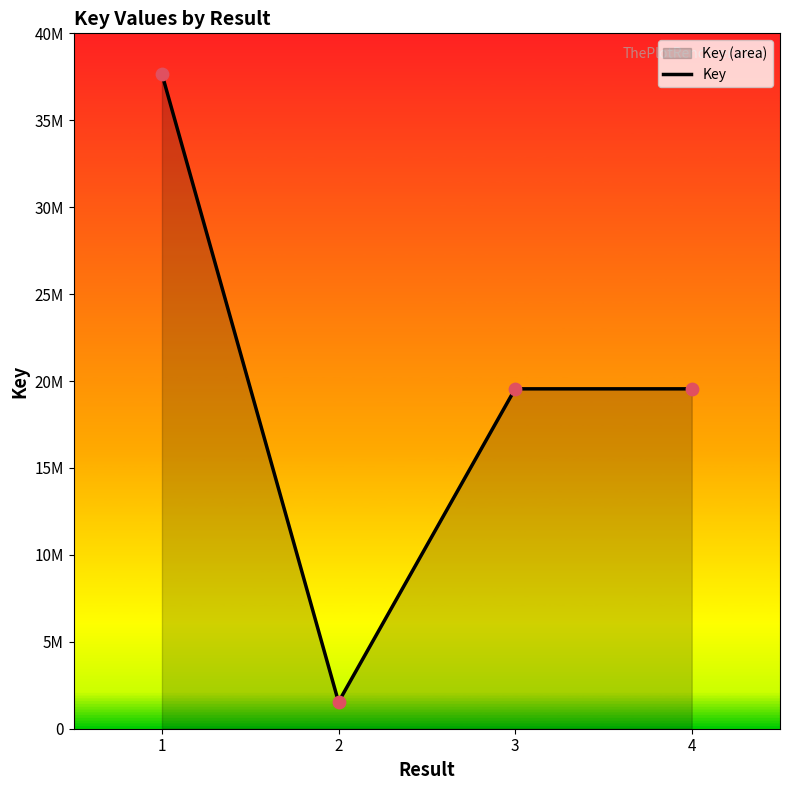

Which has a higher value, 2 or 4?

4